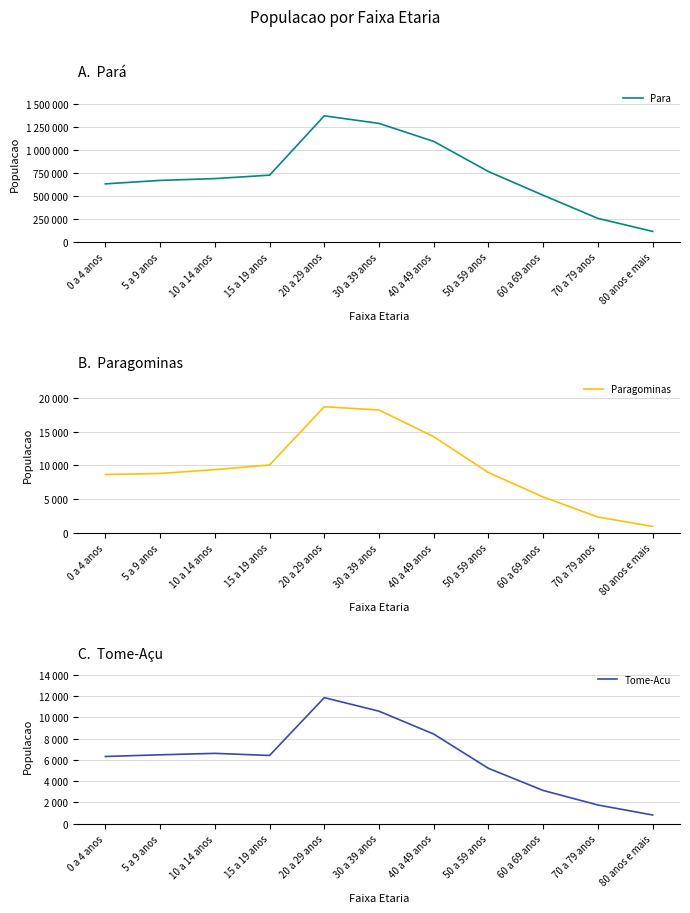

Reading right to left, transcribe all the data shown in this chart.

Para: 80 anos e mais=113403	70 a 79 anos=255587	60 a 69 anos=507432	50 a 59 anos=766238	40 a 49 anos=1094923	30 a 39 anos=1291371	20 a 29 anos=1374015	15 a 19 anos=726859	10 a 14 anos=689373	5 a 9 anos=669700	0 a 4 anos=632124
Paragominas: 80 anos e mais=930	70 a 79 anos=2331	60 a 69 anos=5309	50 a 59 anos=8927	40 a 49 anos=14258	30 a 39 anos=18224	20 a 29 anos=18707	15 a 19 anos=10058	10 a 14 anos=9368	5 a 9 anos=8795	0 a 4 anos=8643
Tome-Acu: 80 anos e mais=812	70 a 79 anos=1753	60 a 69 anos=3121	50 a 59 anos=5202	40 a 49 anos=8428	30 a 39 anos=10582	20 a 29 anos=11858	15 a 19 anos=6416	10 a 14 anos=6614	5 a 9 anos=6478	0 a 4 anos=6321